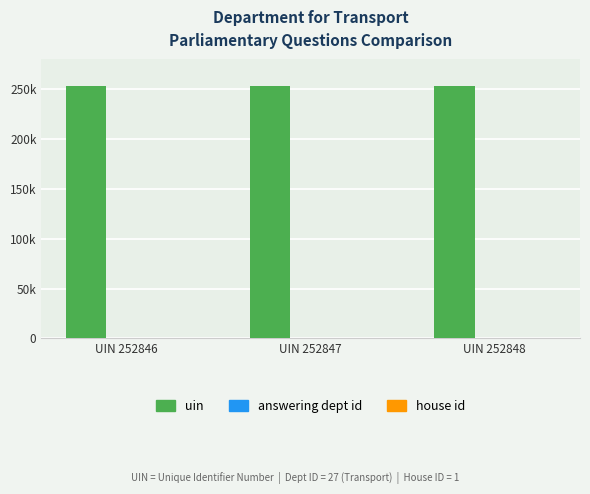

What is the sum of all uin values?

758541